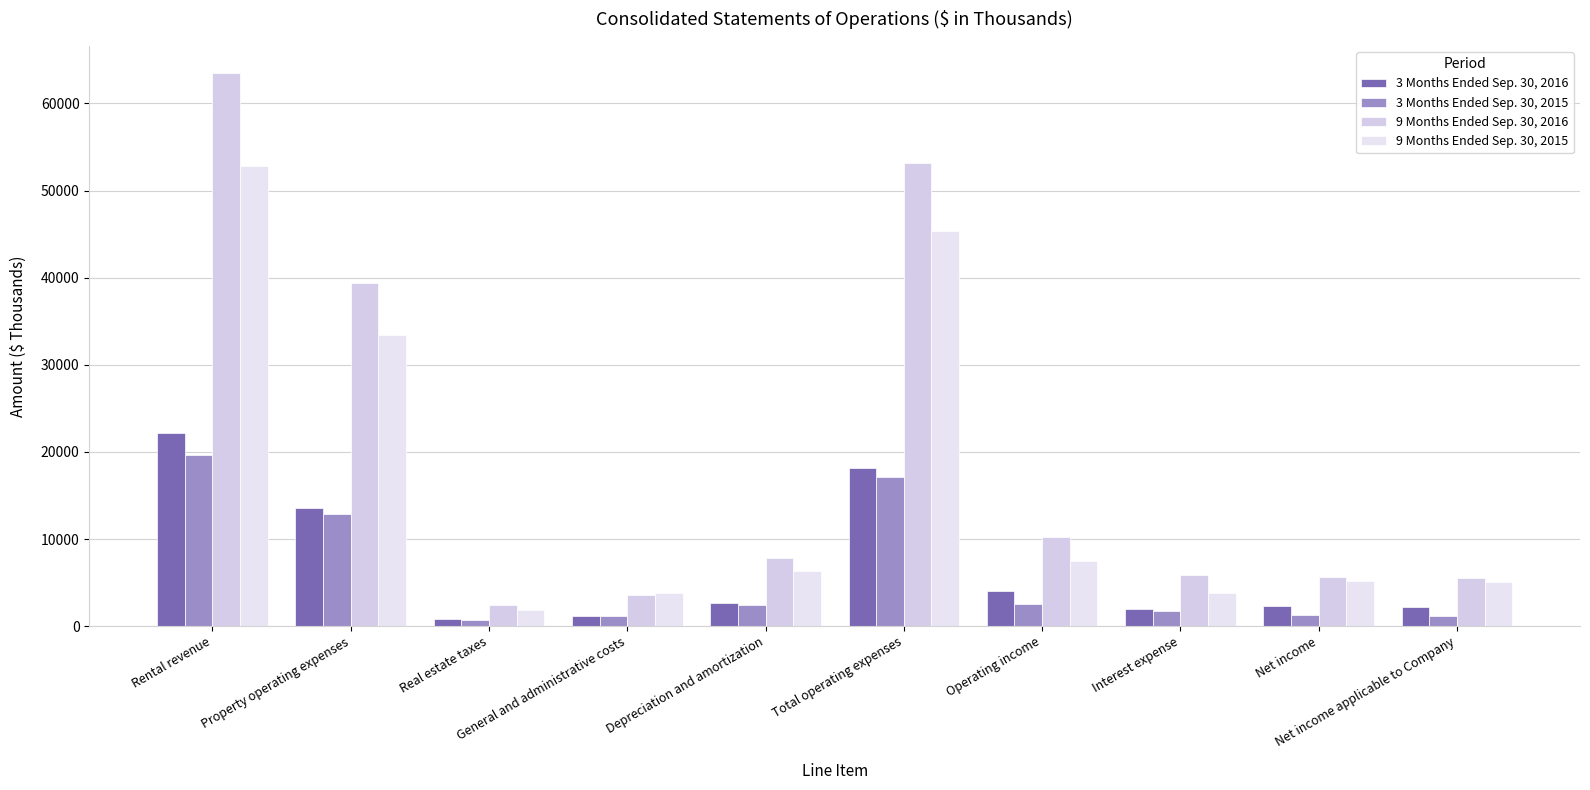

What is the label of the 5th bar from the right?

Total operating expenses